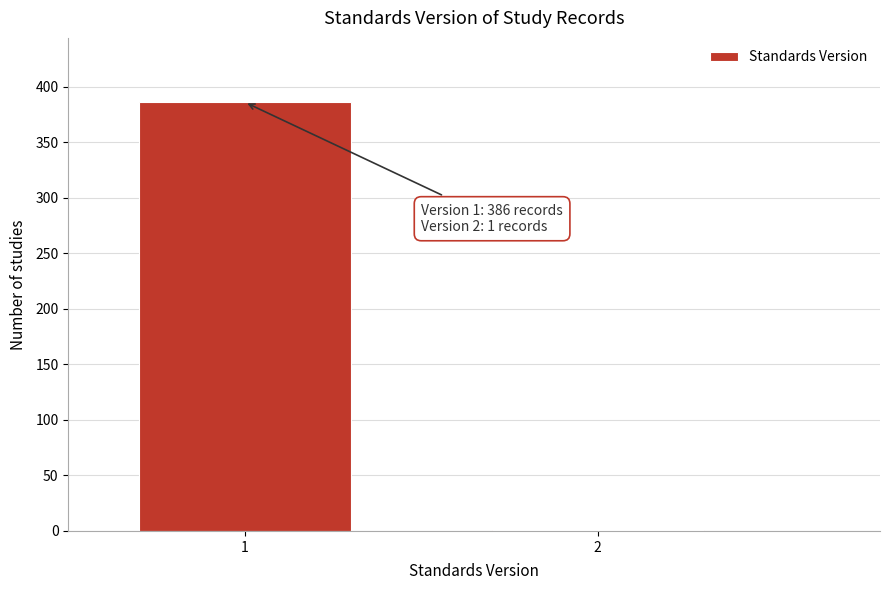

Reading right to left, what are all the values shown in this chart?

2=1	1=386